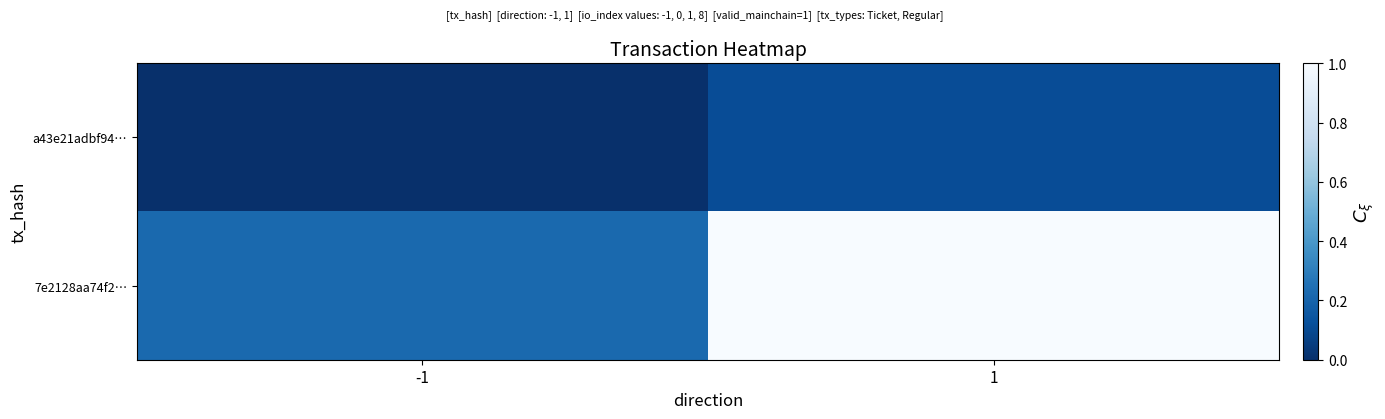

Which series has the largest total across all categories?

7e2128aa74f2…